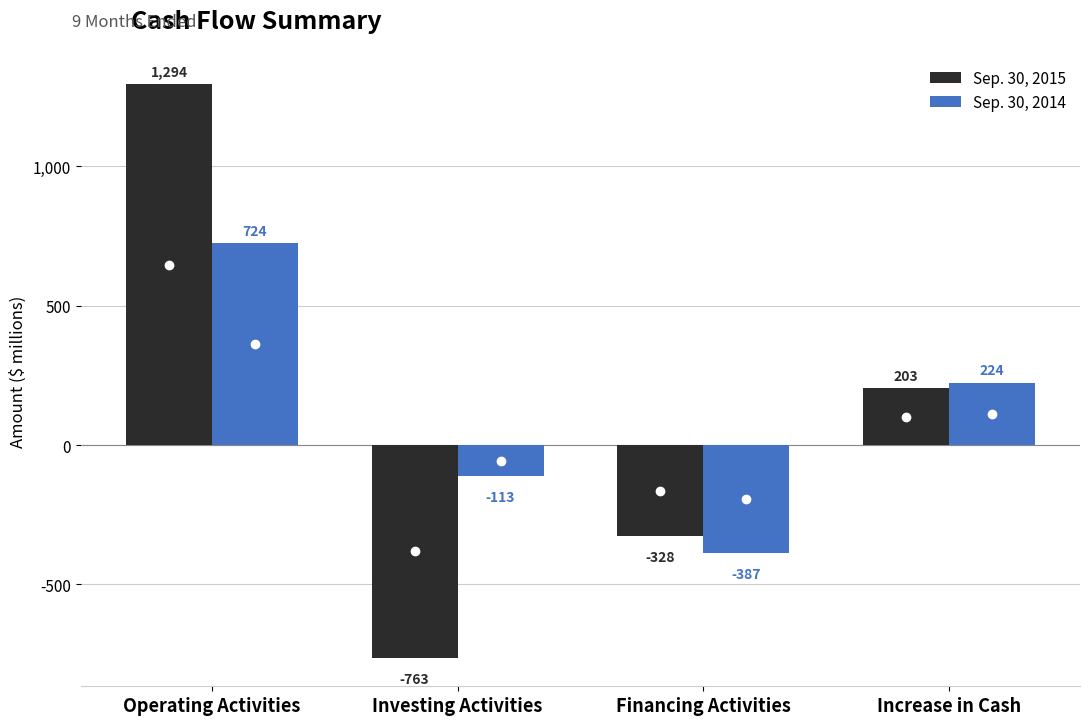

How many values in Sep. 30, 2015 are above zero?

2